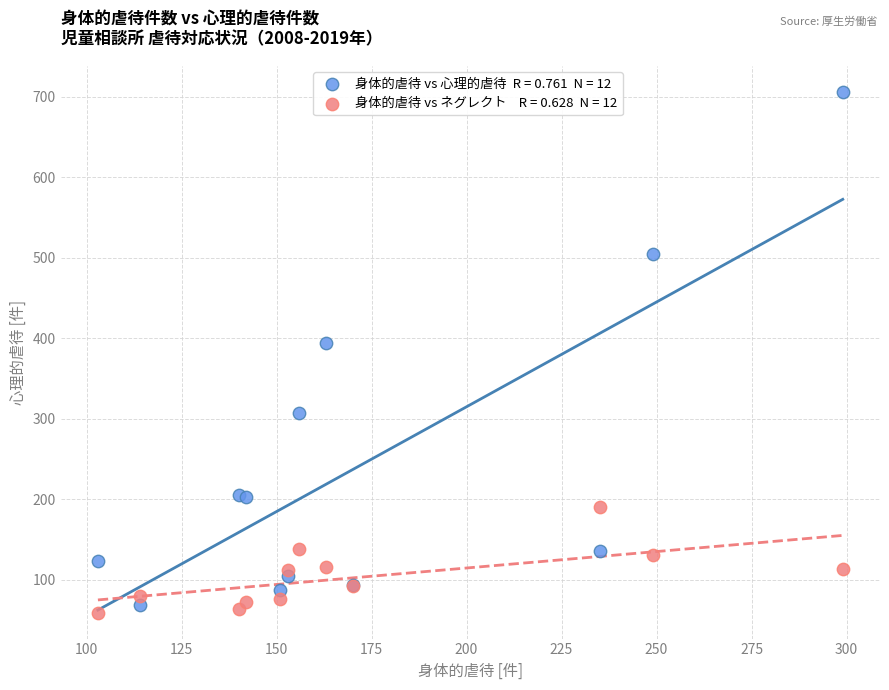

Across all series, what Y value is closest to 382?

394